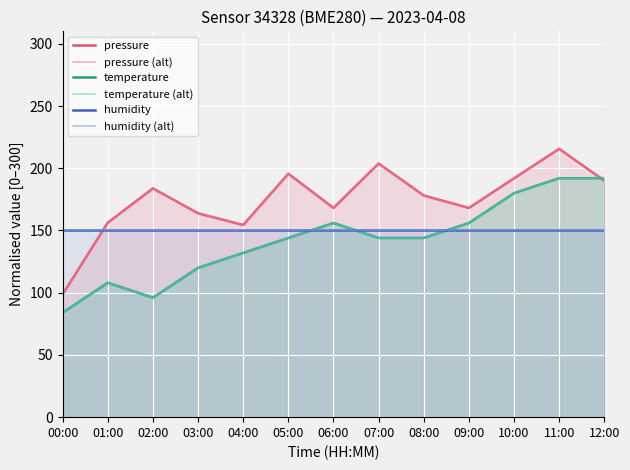

Where is temperature (alt) nearest to the value 138?

04:00